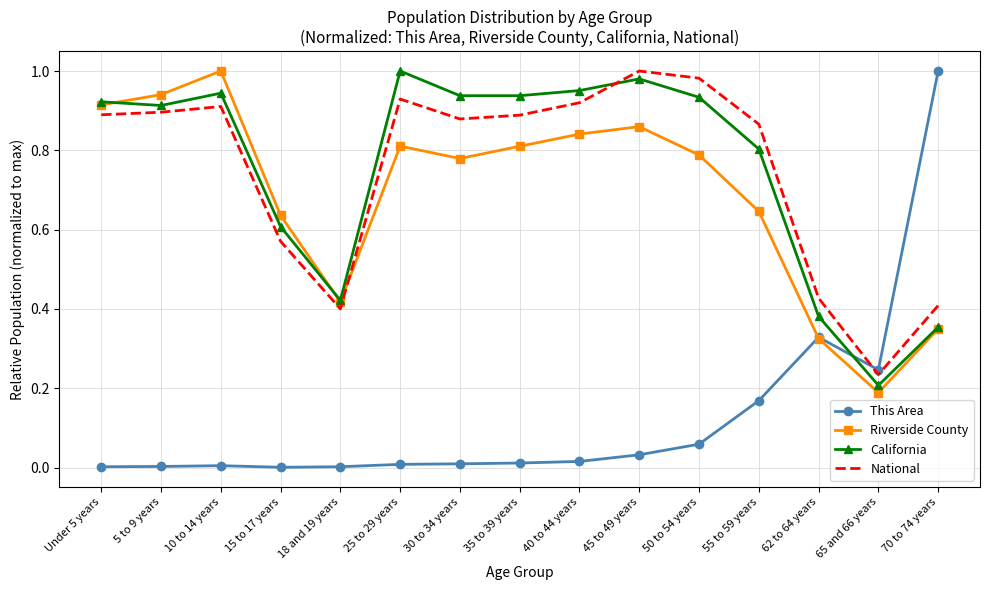

The value of This Area at 62 to 64 years is 0.5. True or false?

False